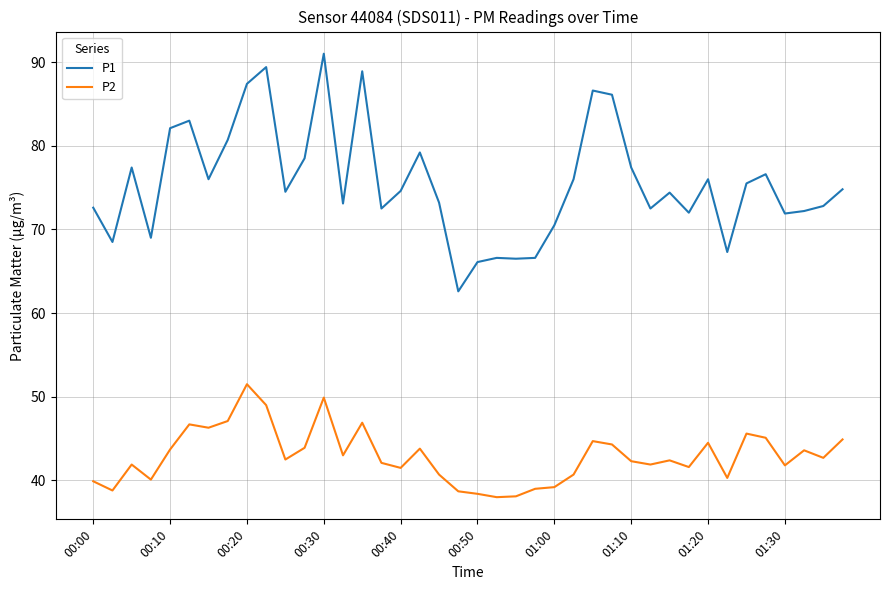

What is the smallest value displayed?

38.0